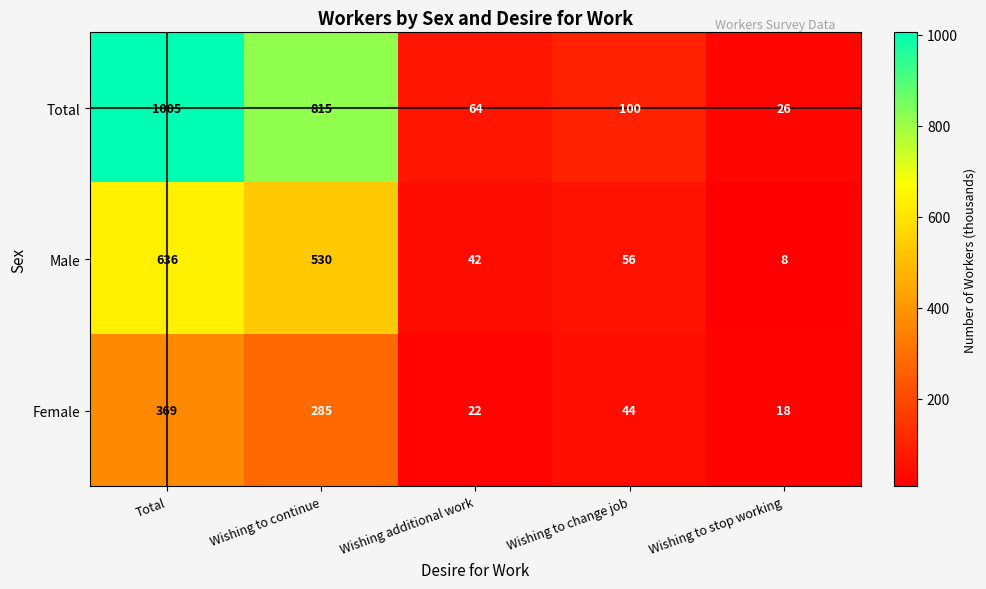

Which series has the largest range (max minus min)?

Total